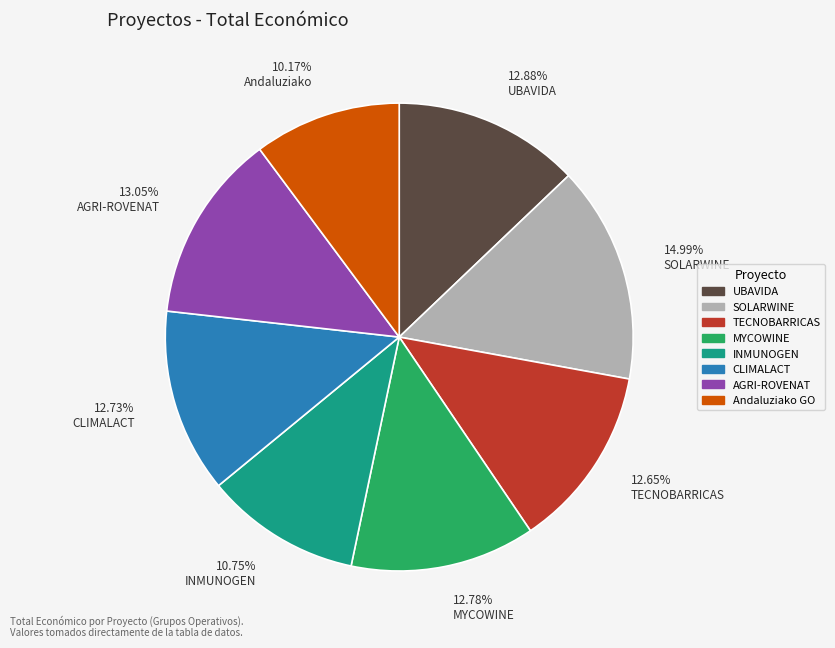

What is the ratio of the value at SOLARWINE to the value at CLIMALACT?

1.2